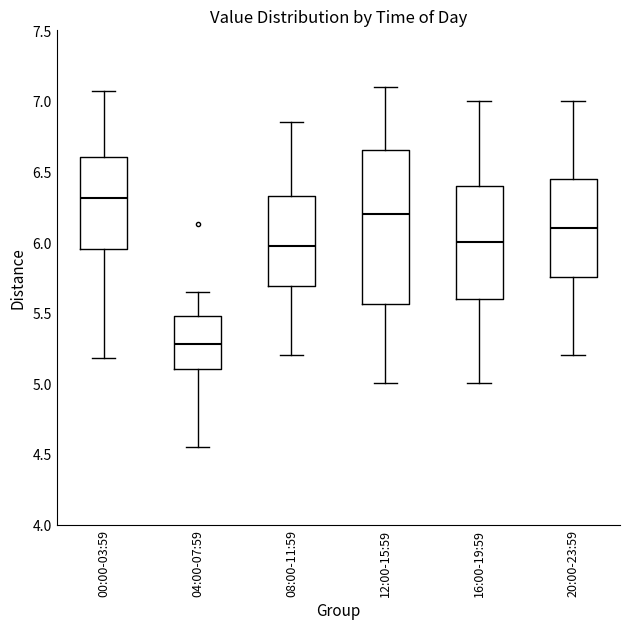

Which box has the highest median line?

00:00-03:59